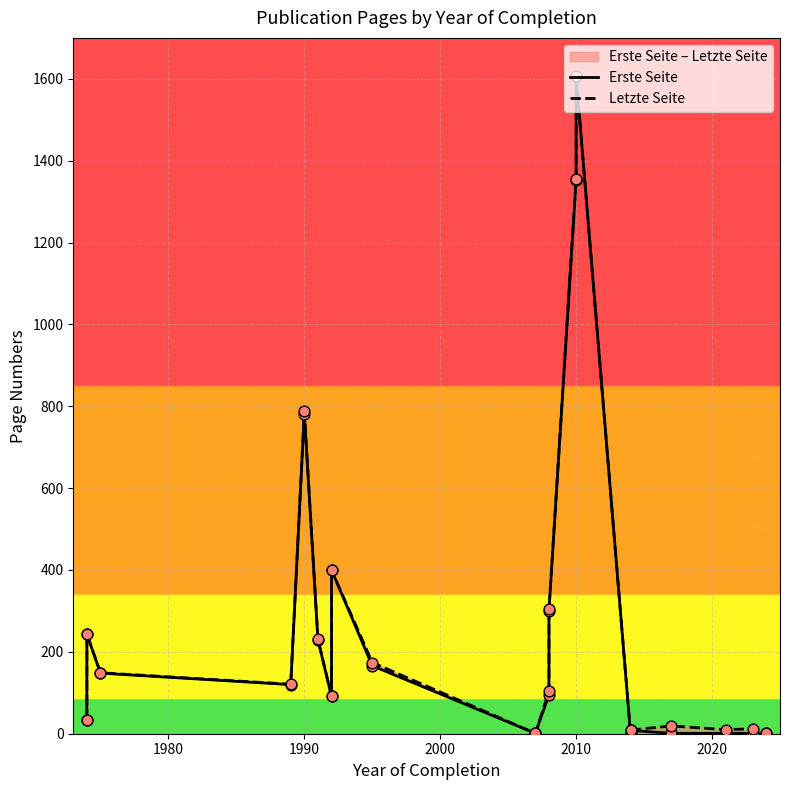

What are all the series names shown in the legend?

Erste Seite, Letzte Seite